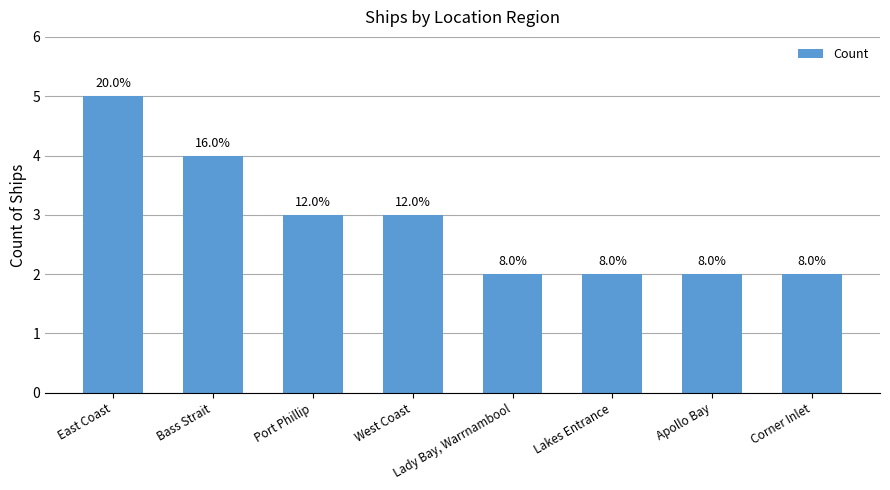

What is the label of the 1st bar from the right?

Corner Inlet